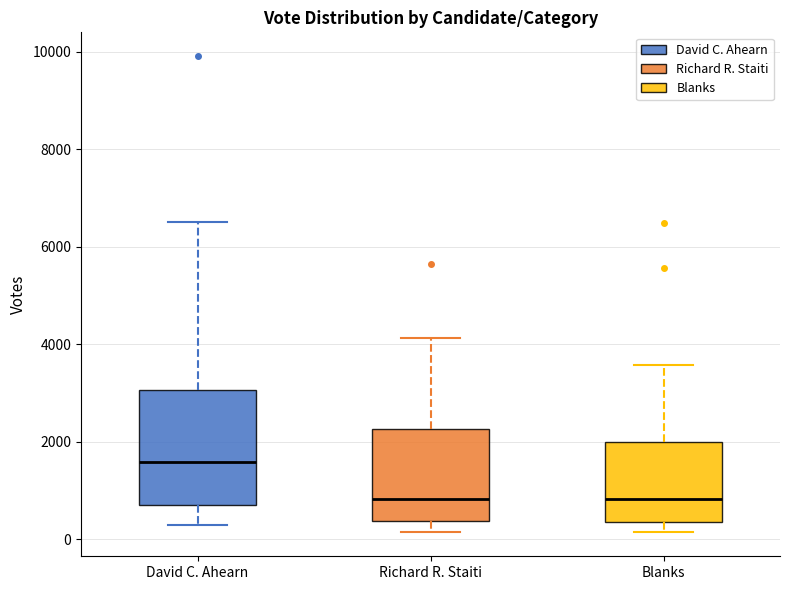

Where is the upper edge of the box for Blanks on the y-axis? The values are not printed on the chart, so give them approximately, as read against the axis.

2000